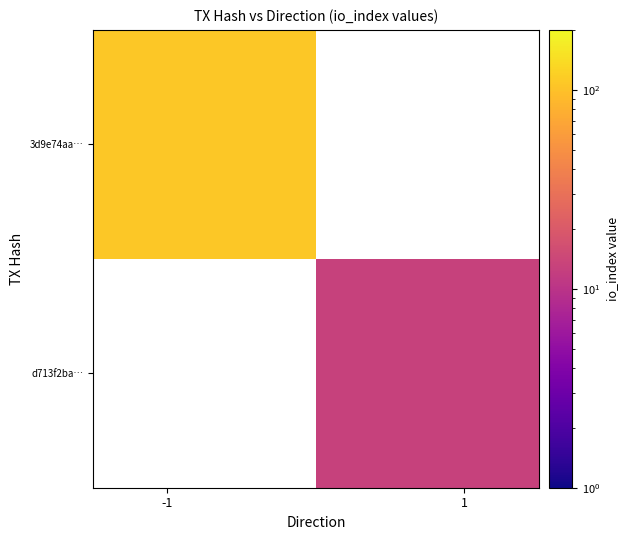

What is the maximum value shown in the chart?

109.0